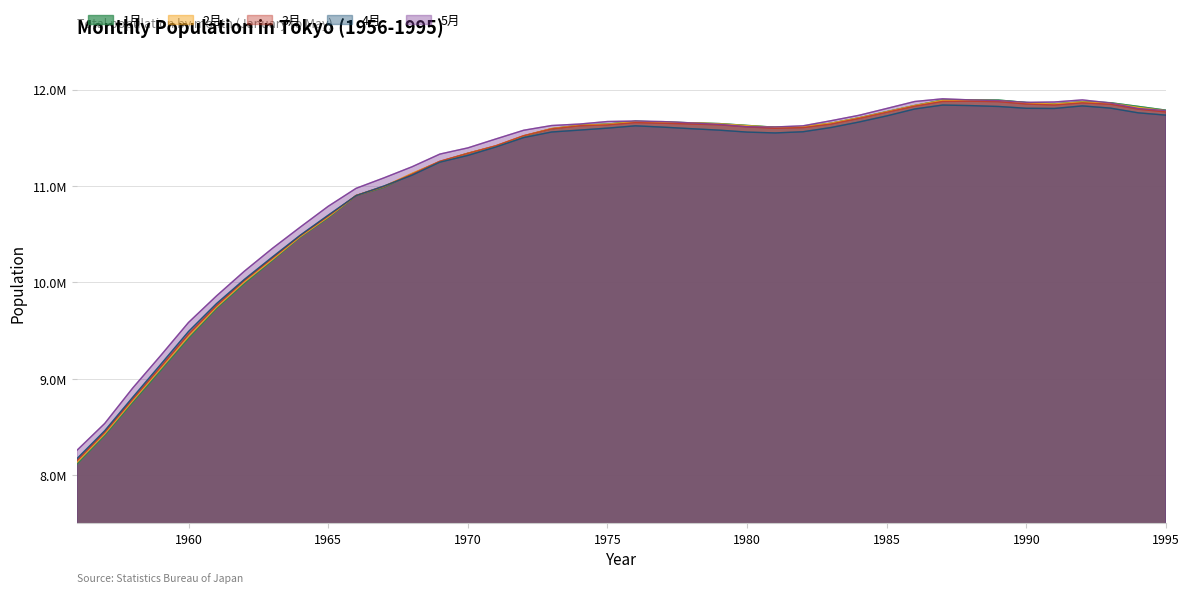

What is the value of the 1月 point at the 13th from the left?

11124879